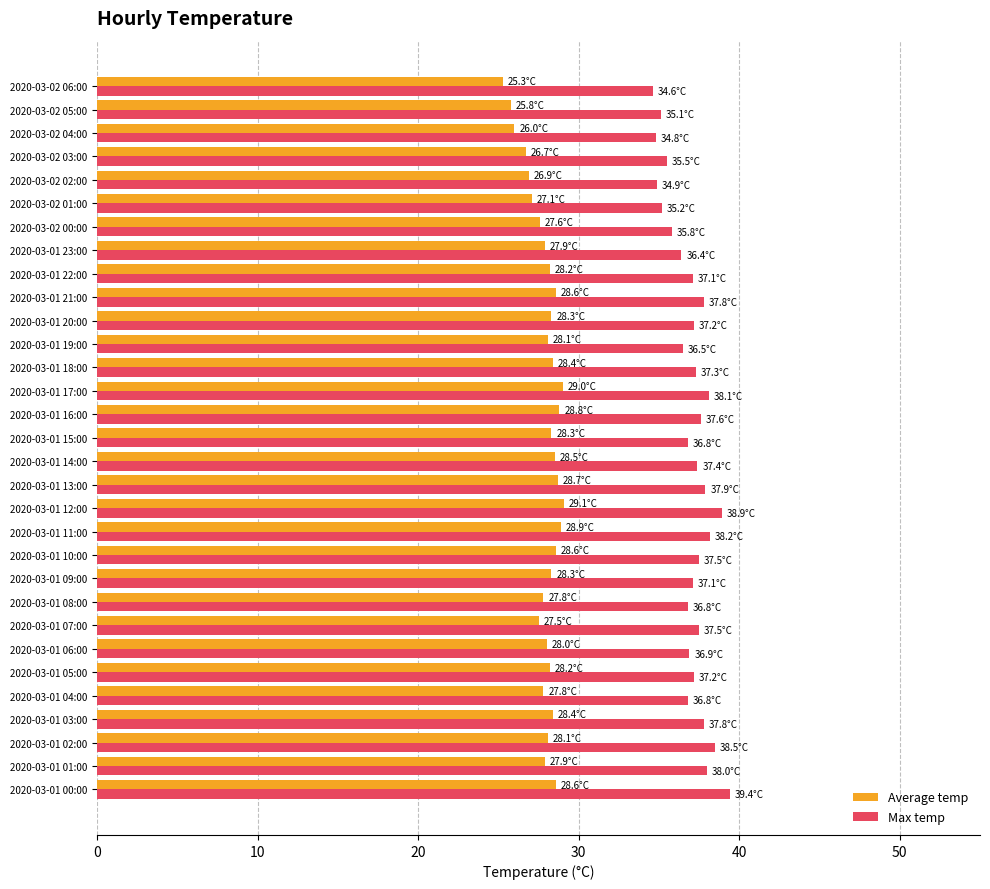

What is the sum of all Average temp values?

865.4